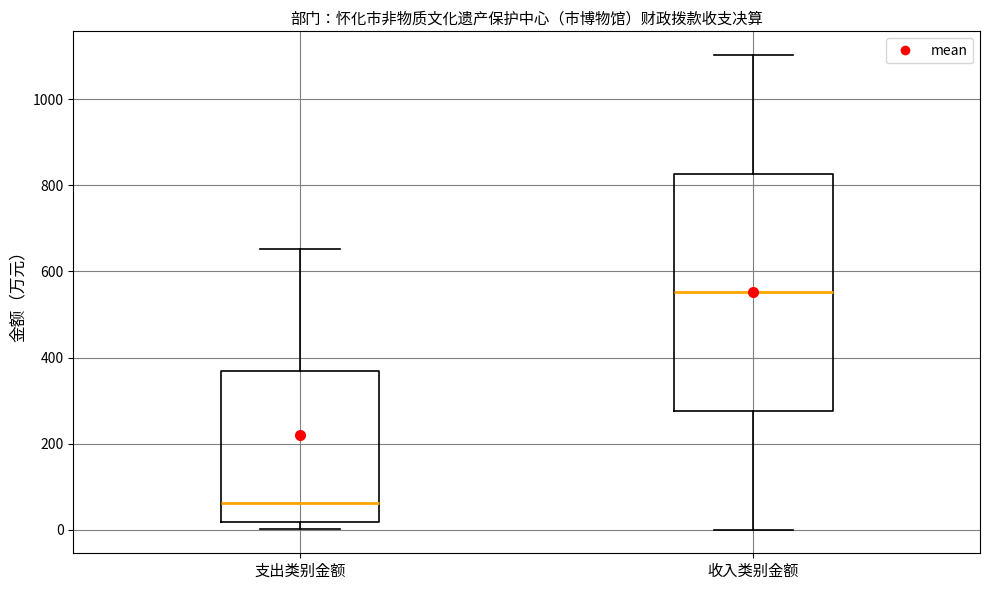

Where is the upper edge of the box for 支出类别金额 on the y-axis? The values are not printed on the chart, so give them approximately, as read against the axis.

360